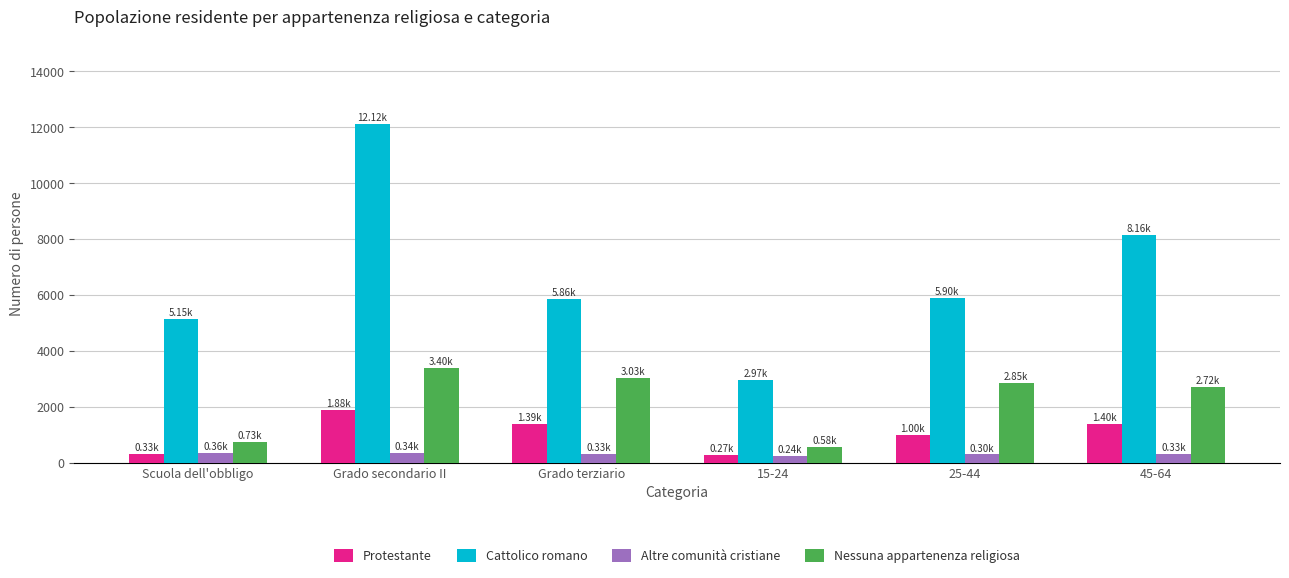

Which category has the highest value across all series?

Grado secondario II